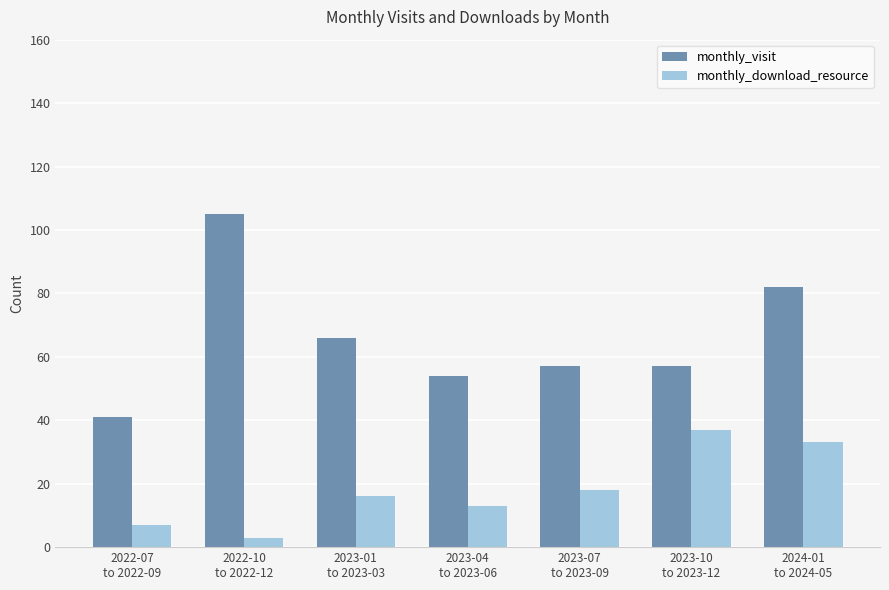

What value does the monthly_visit series have at 2023-07
to 2023-09, to the nearest 5?

55